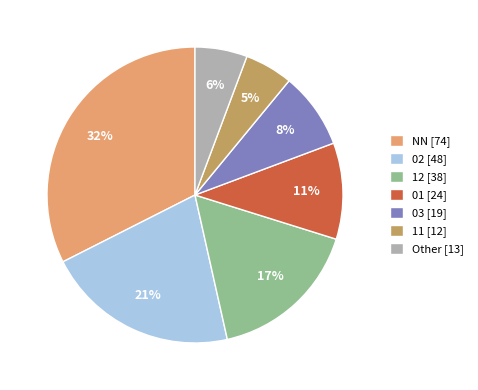

What percentage is the 02 slice, to the nearest percent?

21%